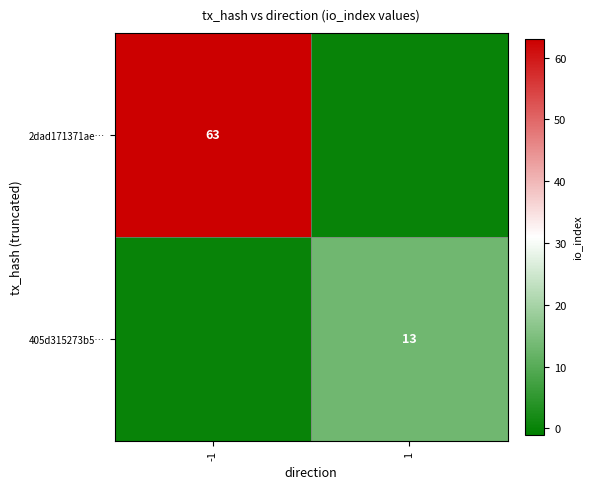

Between -1 and 1, which is larger?

-1